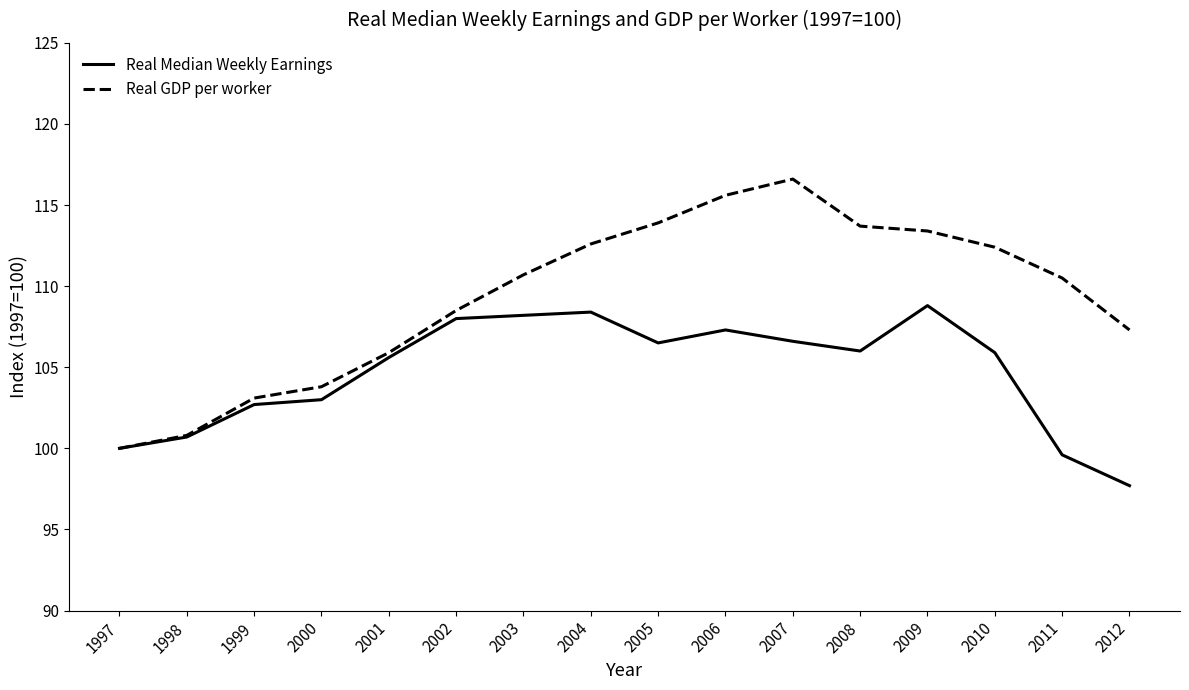

Which category has the lowest value in the Real GDP per worker series?

1997